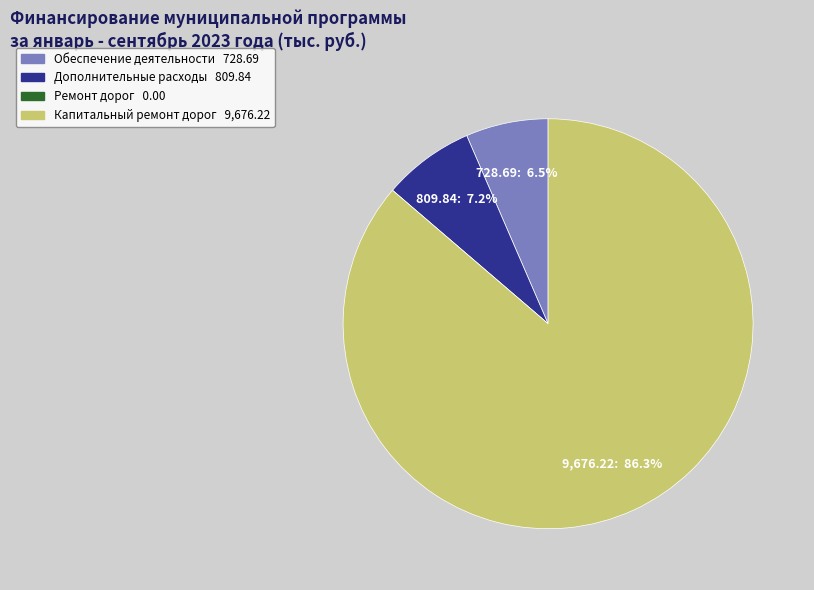

Does any single category account for the majority?

Yes